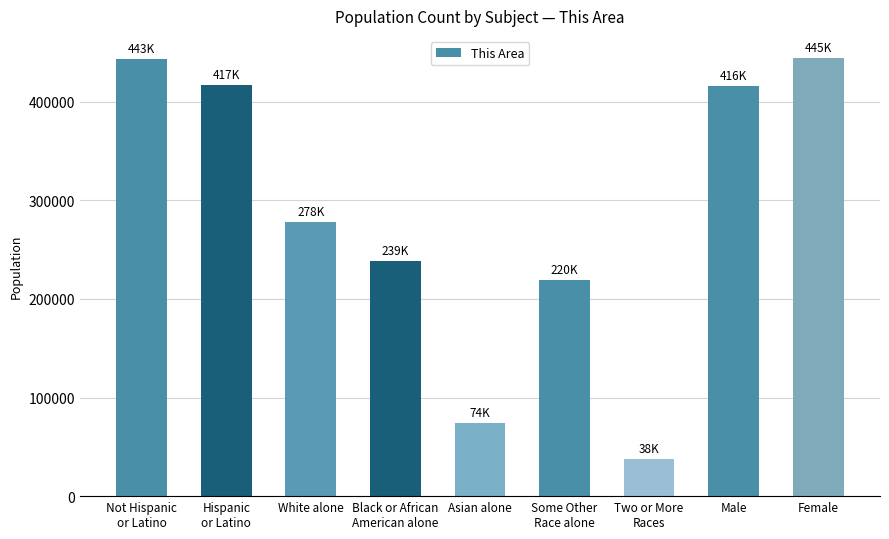

Is it true that the value at White alone is 451520?

False